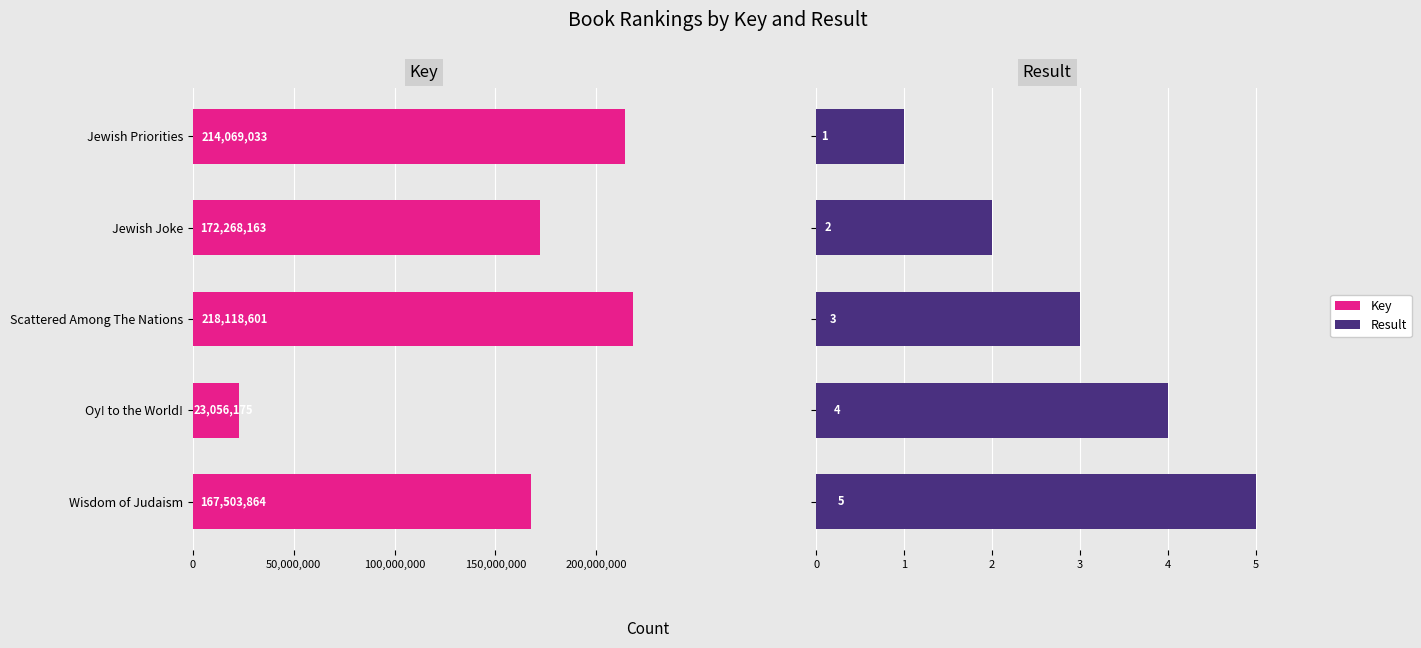

What is the difference between the highest and lowest values at Jewish Priorities?

214069032